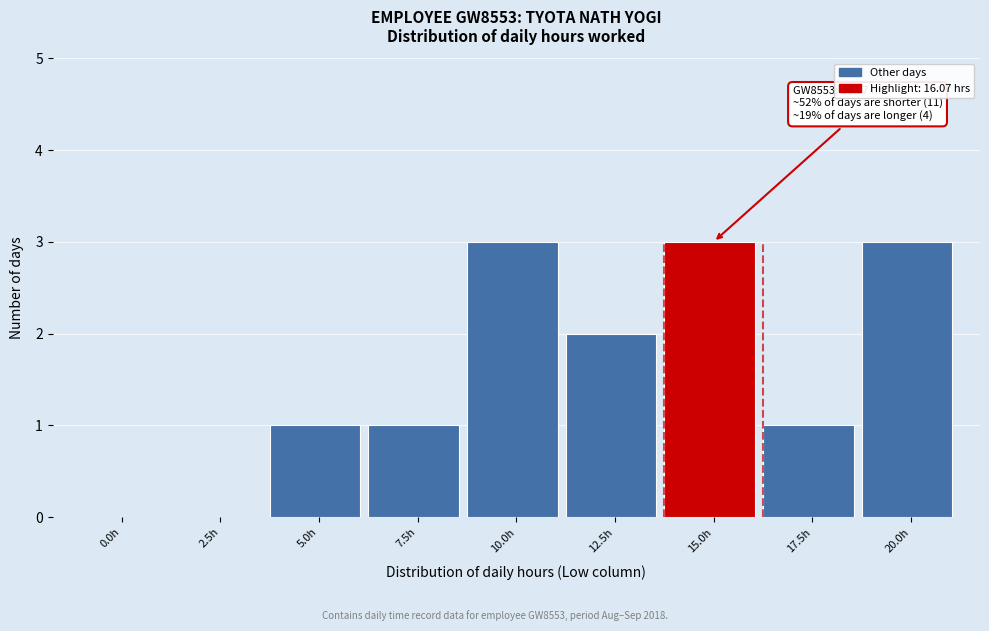

Reading left to right, transcribe all the data shown in this chart.

0.0h=0	2.5h=0	5.0h=1	7.5h=1	10.0h=3	12.5h=2	15.0h=3	17.5h=1	20.0h=3